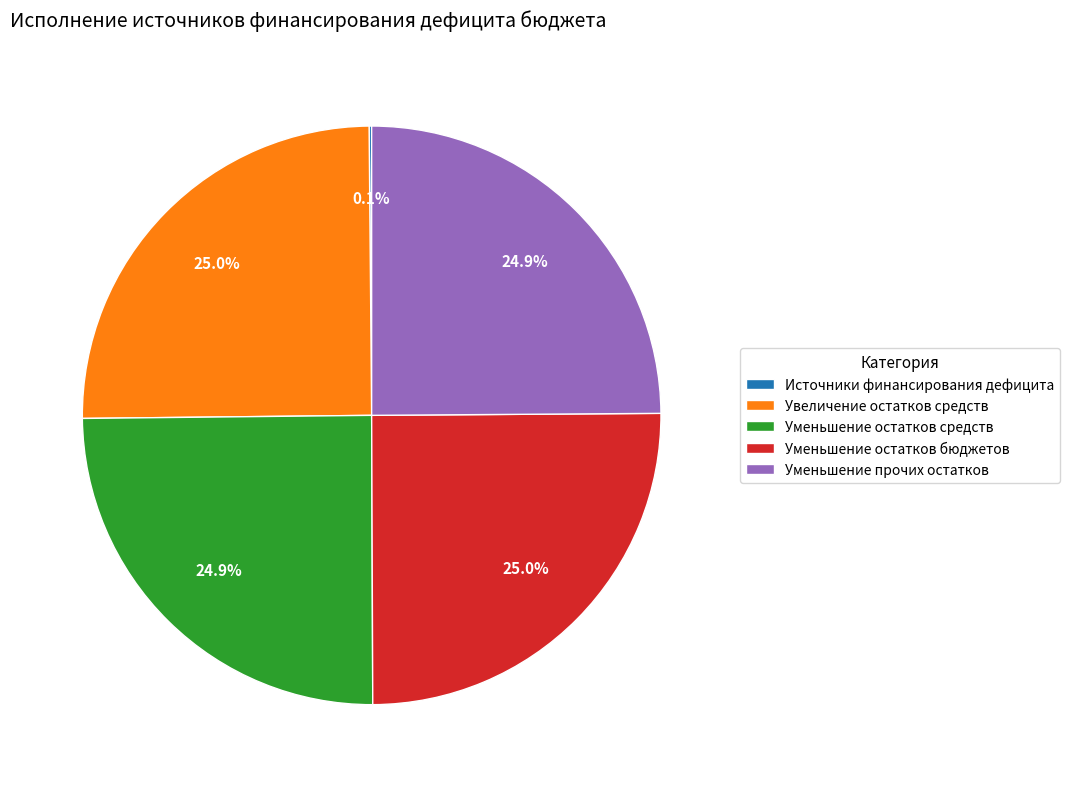

What is the ratio of the value at Уменьшение прочих остатков to the value at Увеличение остатков средств?

1.0